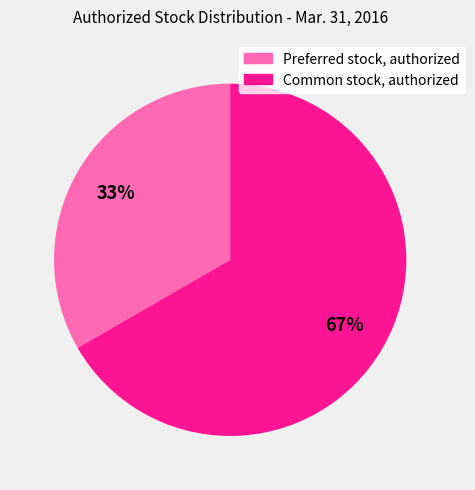

Which has a higher value, Common stock, authorized or Preferred stock, authorized?

Common stock, authorized